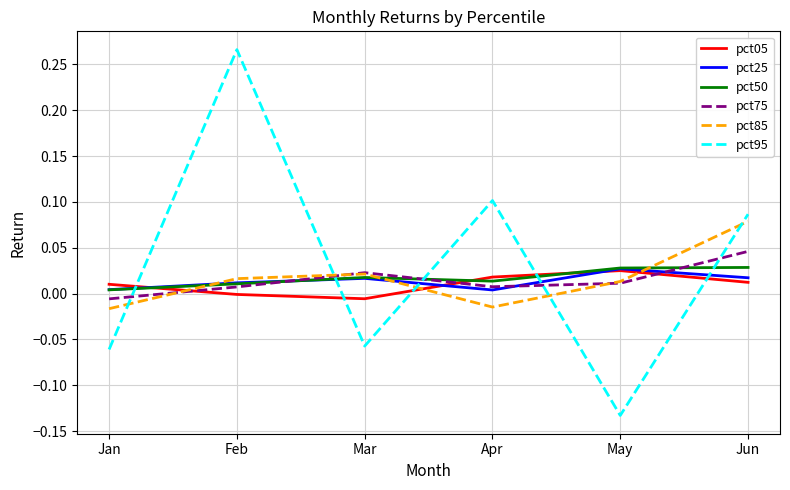

Which category has the lowest value in the pct75 series?

Jan